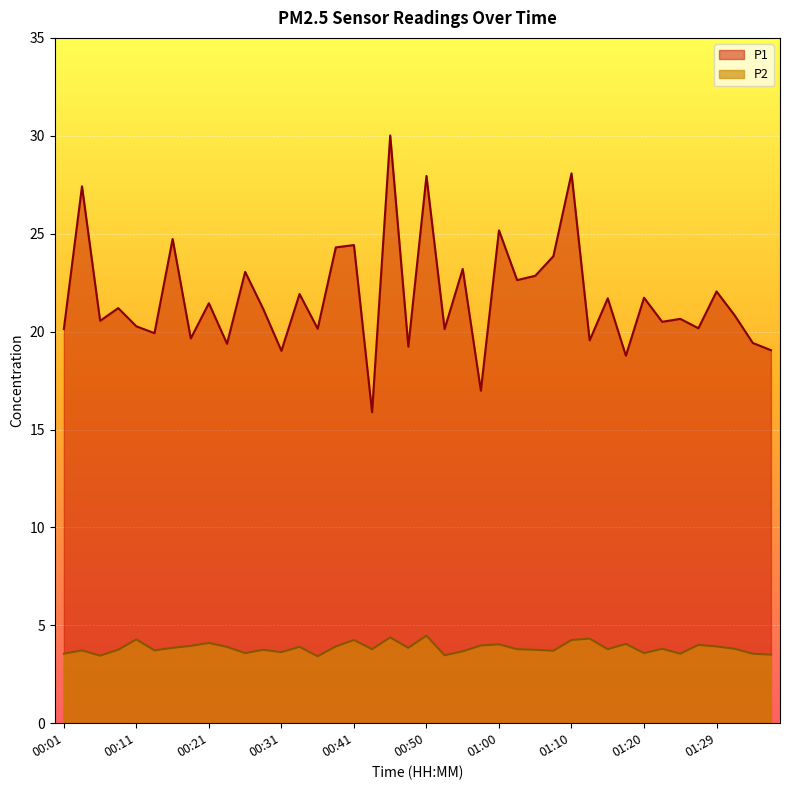

How many values in the P1 series are below 21?

20